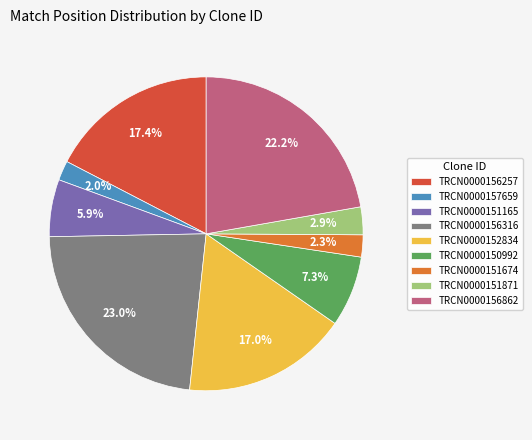

True or false: TRCN0000151165 accounts for 6% of the total.

True